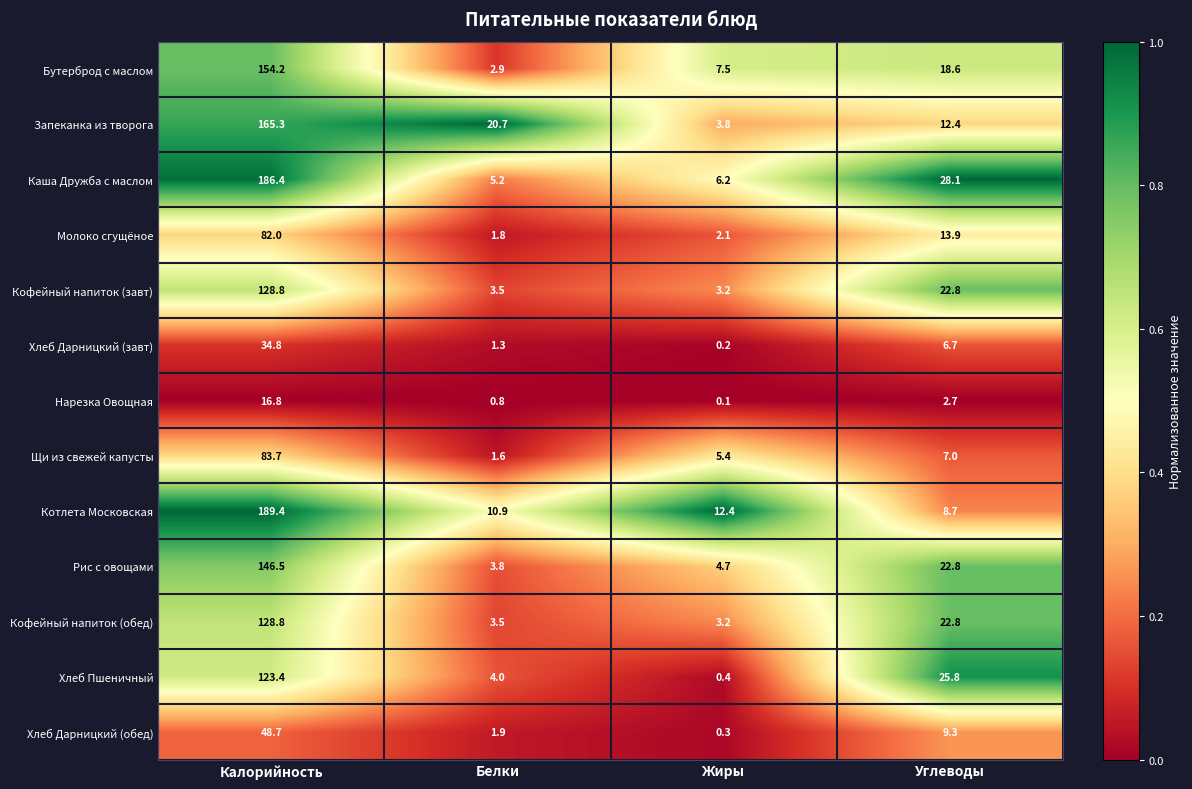

What is the sum of the Кофейный напиток (завт) values at Белки and Углеводы?

26.3